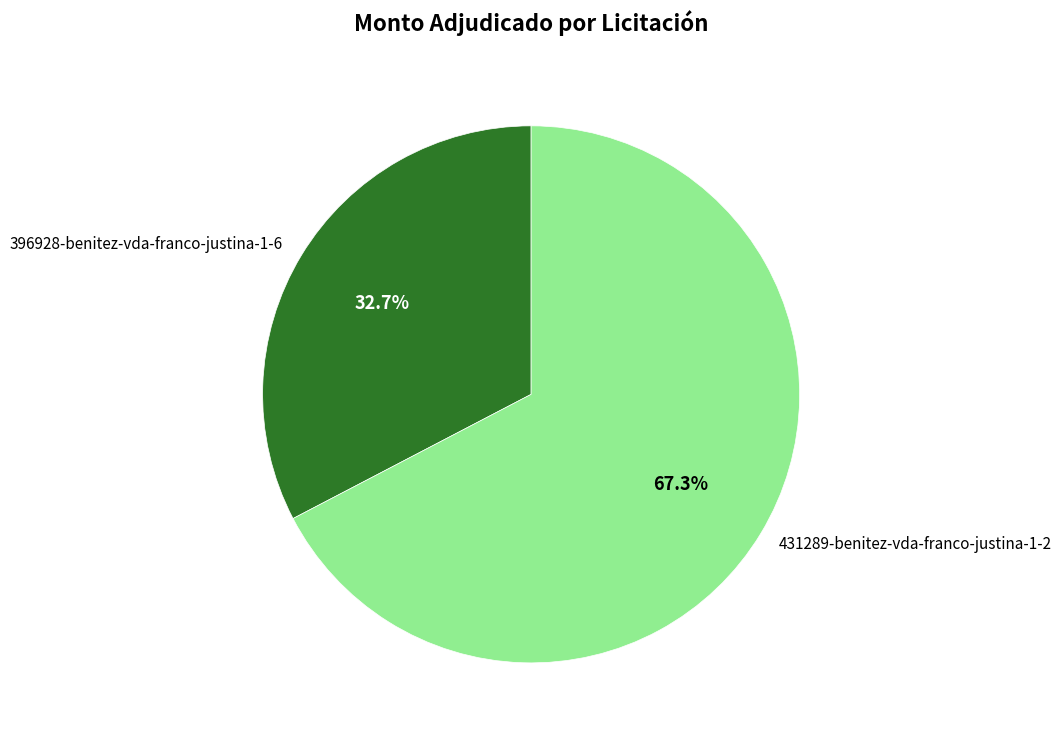

Count the number of slices in the pie.

2